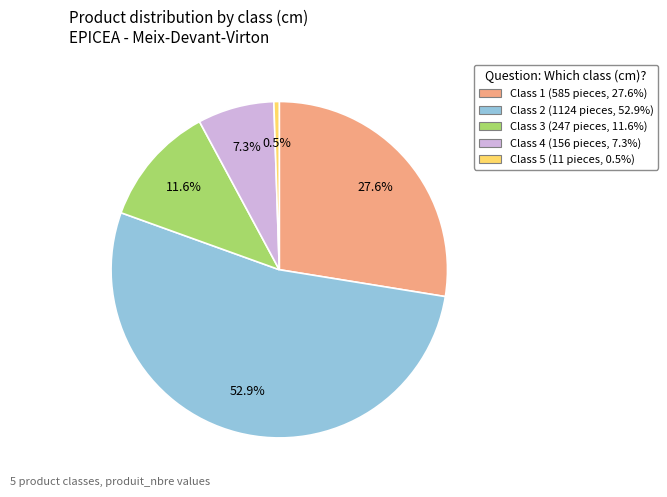

Is there a majority slice in this chart?

Yes